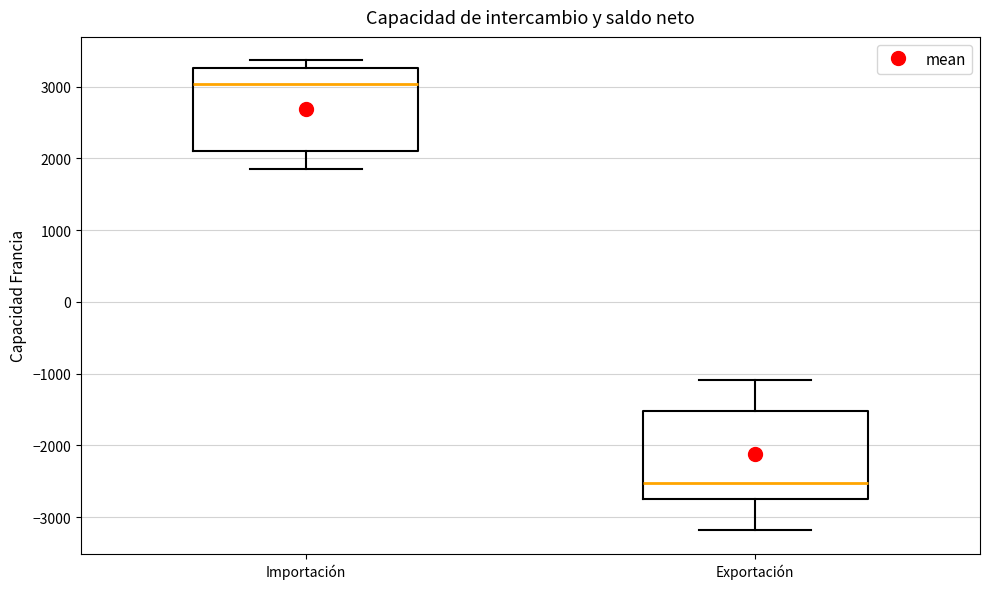

Where does the median line of the box for Importación sit on the y-axis? The values are not printed on the chart, so give them approximately, as read against the axis.

3000